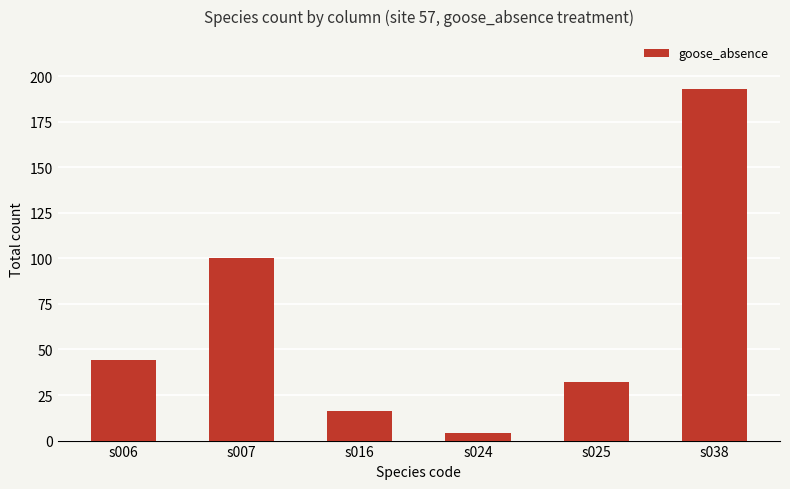

Which label corresponds to the smallest value in the chart?

s024